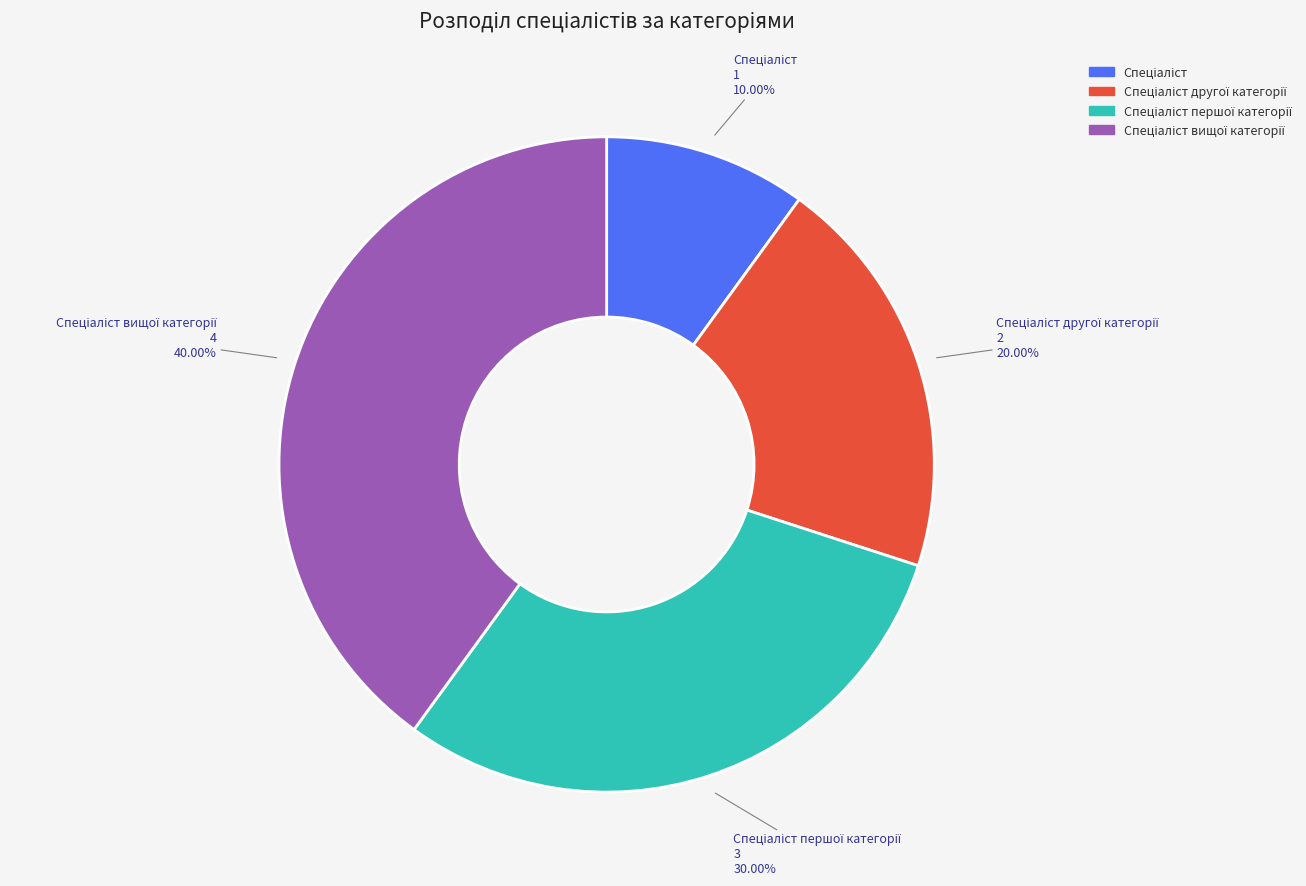

How many segments does this pie chart have?

4